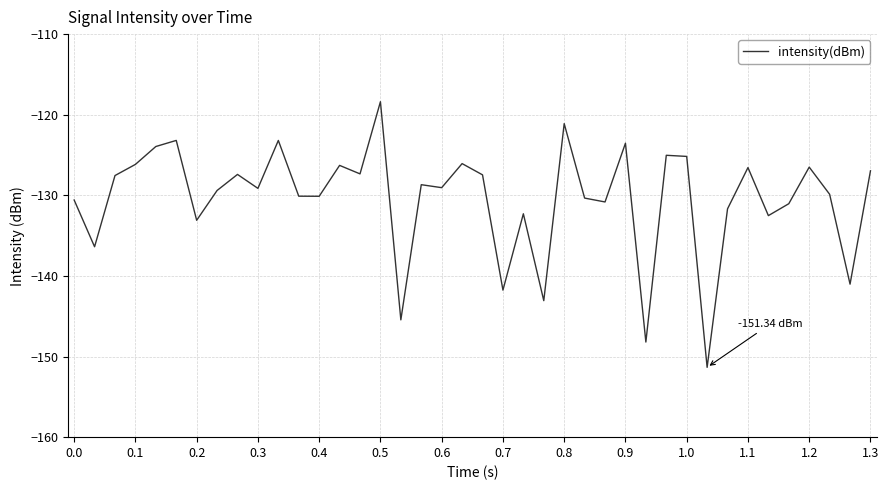

What is the difference between the maximum and minimum values?

33.0